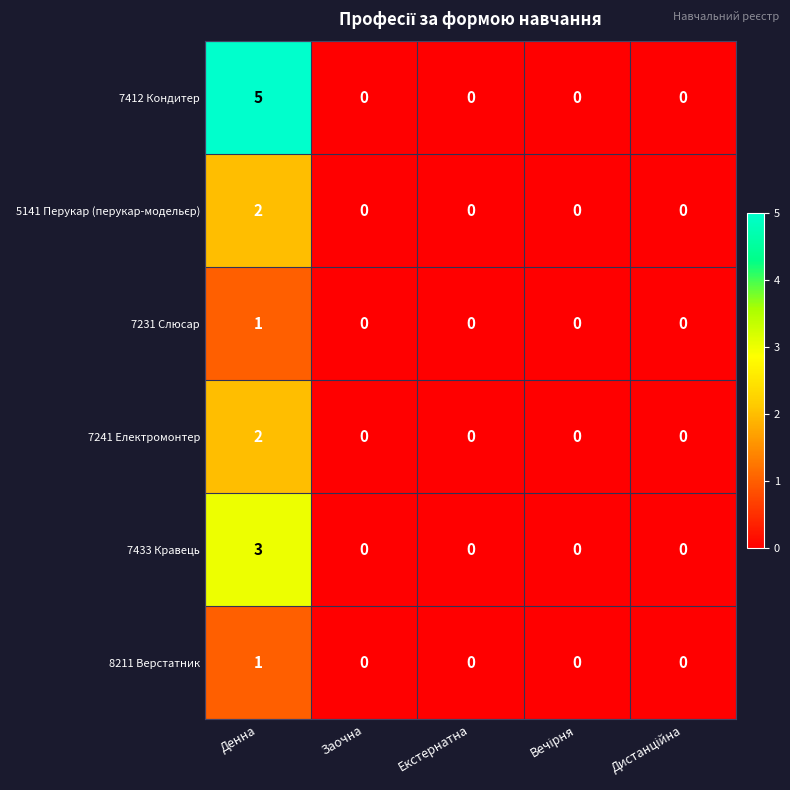

At which category is the sum across all series the highest?

Денна